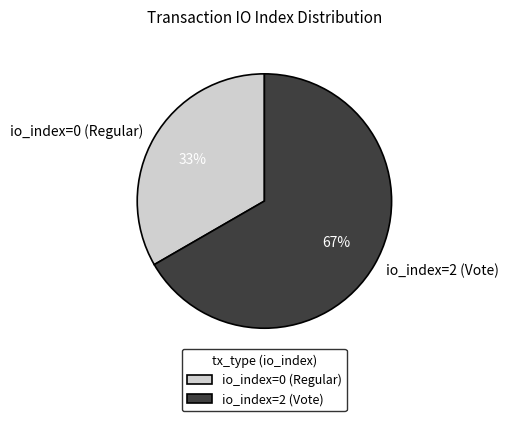

To the nearest percent, what percentage of the pie is io_index=2 (Vote)?

67%